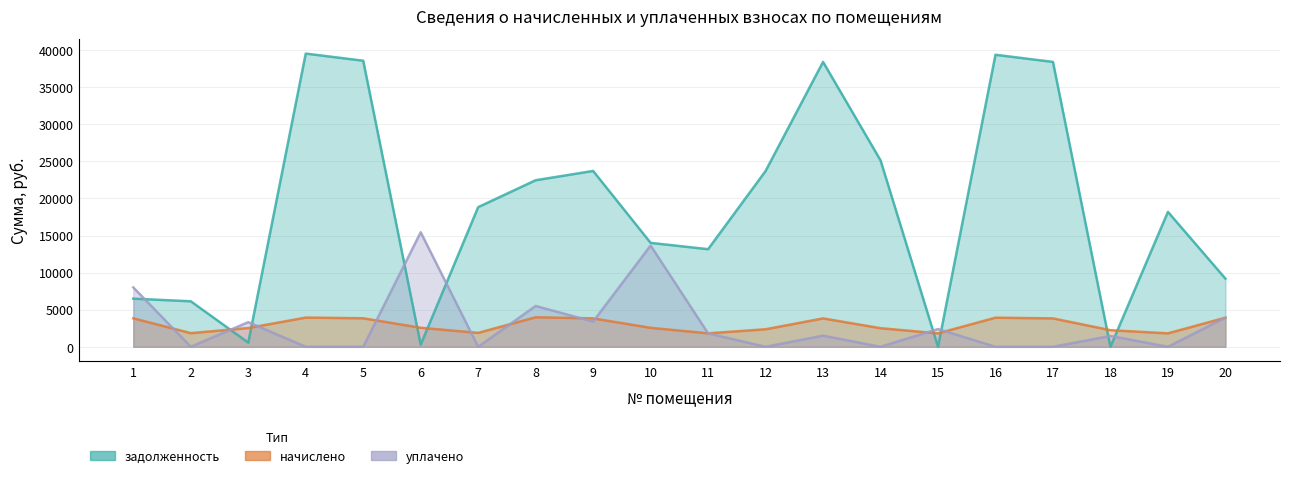

List the series in order of their peak value, lowest first.

начислено, уплачено, задолженность